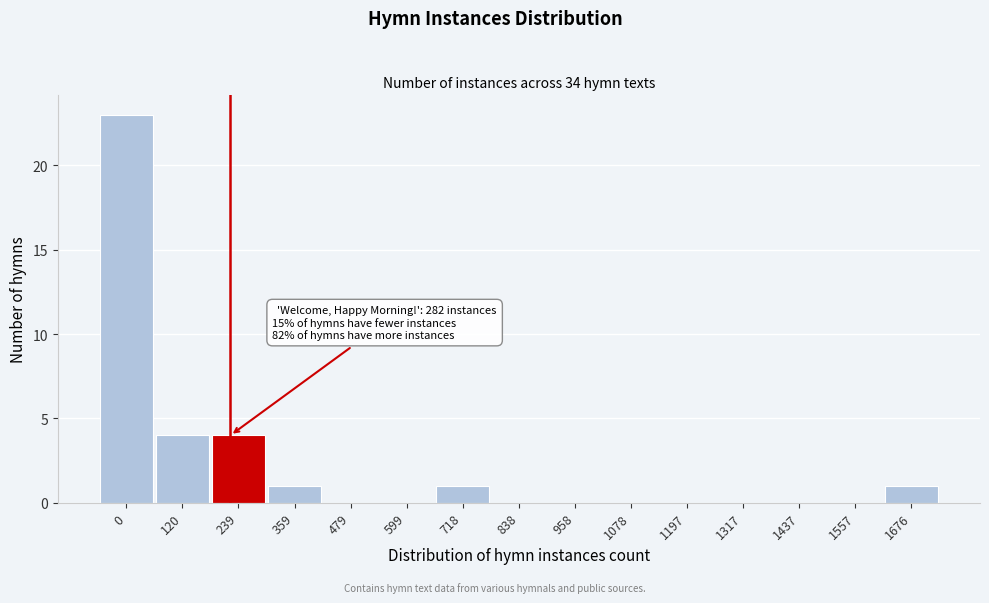

Reading left to right, transcribe all the data shown in this chart.

0=23	120=4	239=4	359=1	479=0	599=0	718=1	838=0	958=0	1078=0	1197=0	1317=0	1437=0	1557=0	1676=1